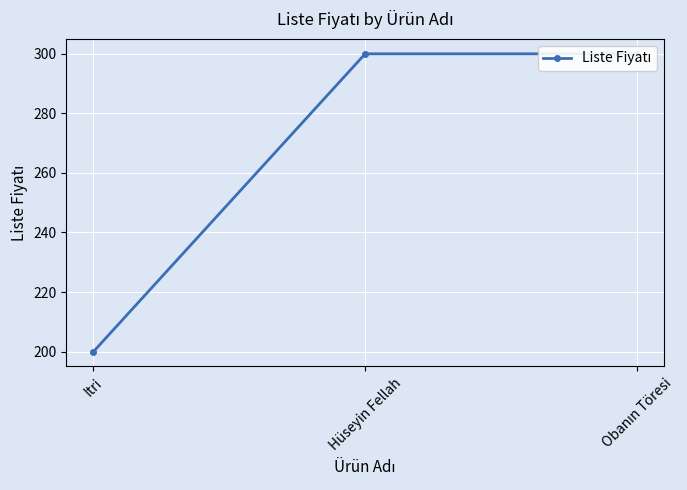

What is the label of the 2nd point from the left?

Hüseyin Fellah